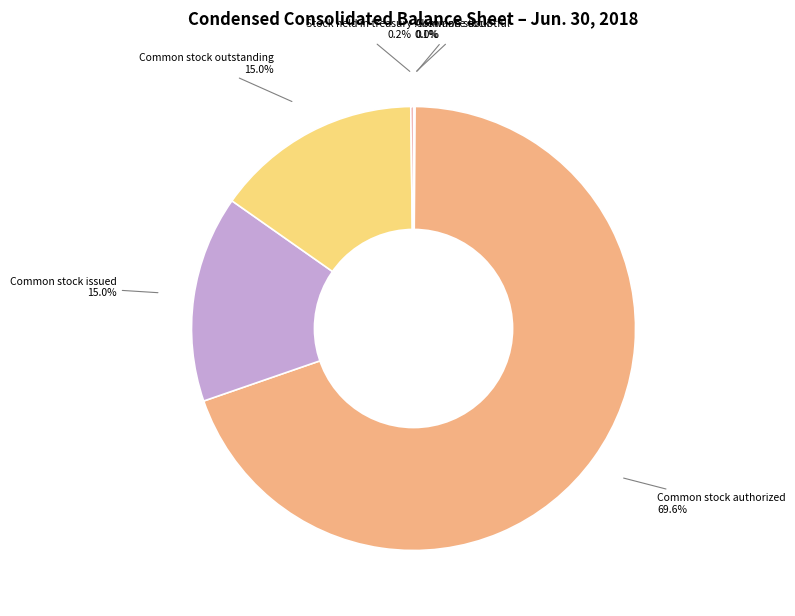

How much of the chart is everything except Common stock issued shares?

85.0%